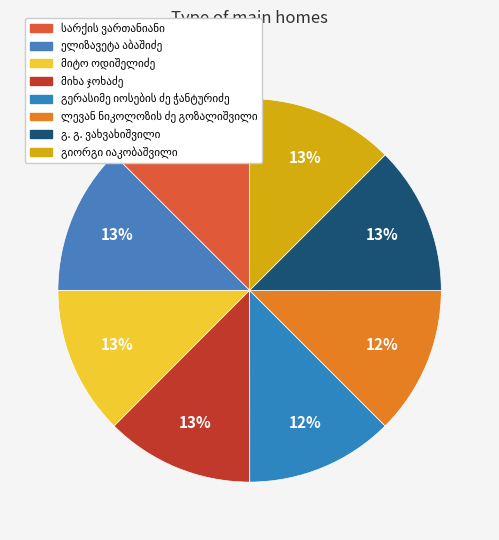

To the nearest percent, what portion does მიტო ოდიშელიძე represent?

13%